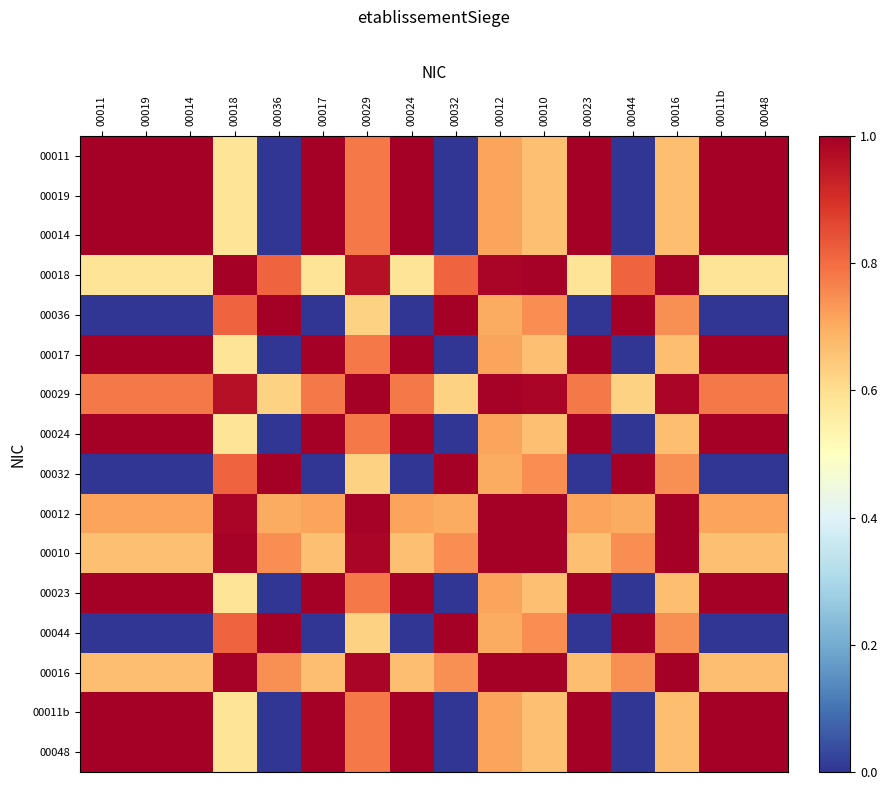

Reading left to right, extract all data points from this chart.

00011: 00011=1.0	00019=1.0	00014=1.0	00018=0.6	00036=0.0	00017=1.0	00029=0.8	00024=1.0	00032=0.0	00012=0.7	00010=0.7	00023=1.0	00044=0.0	00016=0.7	00011b=1.0	00048=1.0
00019: 00011=1.0	00019=1.0	00014=1.0	00018=0.6	00036=0.0	00017=1.0	00029=0.8	00024=1.0	00032=0.0	00012=0.7	00010=0.7	00023=1.0	00044=0.0	00016=0.7	00011b=1.0	00048=1.0
00014: 00011=1.0	00019=1.0	00014=1.0	00018=0.6	00036=0.0	00017=1.0	00029=0.8	00024=1.0	00032=0.0	00012=0.7	00010=0.7	00023=1.0	00044=0.0	00016=0.7	00011b=1.0	00048=1.0
00018: 00011=0.6	00019=0.6	00014=0.6	00018=1.0	00036=0.8	00017=0.6	00029=1.0	00024=0.6	00032=0.8	00012=1.0	00010=1.0	00023=0.6	00044=0.8	00016=1.0	00011b=0.6	00048=0.6
00036: 00011=0.0	00019=0.0	00014=0.0	00018=0.8	00036=1.0	00017=0.0	00029=0.6	00024=0.0	00032=1.0	00012=0.7	00010=0.7	00023=0.0	00044=1.0	00016=0.7	00011b=0.0	00048=0.0
00017: 00011=1.0	00019=1.0	00014=1.0	00018=0.6	00036=0.0	00017=1.0	00029=0.8	00024=1.0	00032=0.0	00012=0.7	00010=0.7	00023=1.0	00044=0.0	00016=0.7	00011b=1.0	00048=1.0
00029: 00011=0.8	00019=0.8	00014=0.8	00018=1.0	00036=0.6	00017=0.8	00029=1.0	00024=0.8	00032=0.6	00012=1.0	00010=1.0	00023=0.8	00044=0.6	00016=1.0	00011b=0.8	00048=0.8
00024: 00011=1.0	00019=1.0	00014=1.0	00018=0.6	00036=0.0	00017=1.0	00029=0.8	00024=1.0	00032=0.0	00012=0.7	00010=0.7	00023=1.0	00044=0.0	00016=0.7	00011b=1.0	00048=1.0
00032: 00011=0.0	00019=0.0	00014=0.0	00018=0.8	00036=1.0	00017=0.0	00029=0.6	00024=0.0	00032=1.0	00012=0.7	00010=0.7	00023=0.0	00044=1.0	00016=0.7	00011b=0.0	00048=0.0
00012: 00011=0.7	00019=0.7	00014=0.7	00018=1.0	00036=0.7	00017=0.7	00029=1.0	00024=0.7	00032=0.7	00012=1.0	00010=1.0	00023=0.7	00044=0.7	00016=1.0	00011b=0.7	00048=0.7
00010: 00011=0.7	00019=0.7	00014=0.7	00018=1.0	00036=0.7	00017=0.7	00029=1.0	00024=0.7	00032=0.7	00012=1.0	00010=1.0	00023=0.7	00044=0.7	00016=1.0	00011b=0.7	00048=0.7
00023: 00011=1.0	00019=1.0	00014=1.0	00018=0.6	00036=0.0	00017=1.0	00029=0.8	00024=1.0	00032=0.0	00012=0.7	00010=0.7	00023=1.0	00044=0.0	00016=0.7	00011b=1.0	00048=1.0
00044: 00011=0.0	00019=0.0	00014=0.0	00018=0.8	00036=1.0	00017=0.0	00029=0.6	00024=0.0	00032=1.0	00012=0.7	00010=0.7	00023=0.0	00044=1.0	00016=0.7	00011b=0.0	00048=0.0
00016: 00011=0.7	00019=0.7	00014=0.7	00018=1.0	00036=0.7	00017=0.7	00029=1.0	00024=0.7	00032=0.7	00012=1.0	00010=1.0	00023=0.7	00044=0.7	00016=1.0	00011b=0.7	00048=0.7
00011b: 00011=1.0	00019=1.0	00014=1.0	00018=0.6	00036=0.0	00017=1.0	00029=0.8	00024=1.0	00032=0.0	00012=0.7	00010=0.7	00023=1.0	00044=0.0	00016=0.7	00011b=1.0	00048=1.0
00048: 00011=1.0	00019=1.0	00014=1.0	00018=0.6	00036=0.0	00017=1.0	00029=0.8	00024=1.0	00032=0.0	00012=0.7	00010=0.7	00023=1.0	00044=0.0	00016=0.7	00011b=1.0	00048=1.0